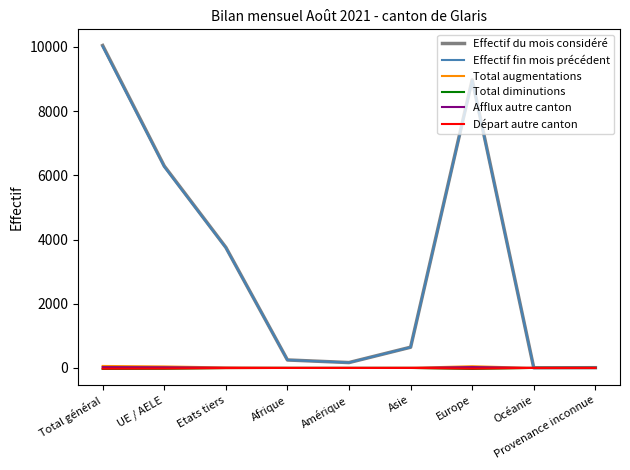

Is it true that Effectif du mois considéré equals 3756 at Etats tiers?

True